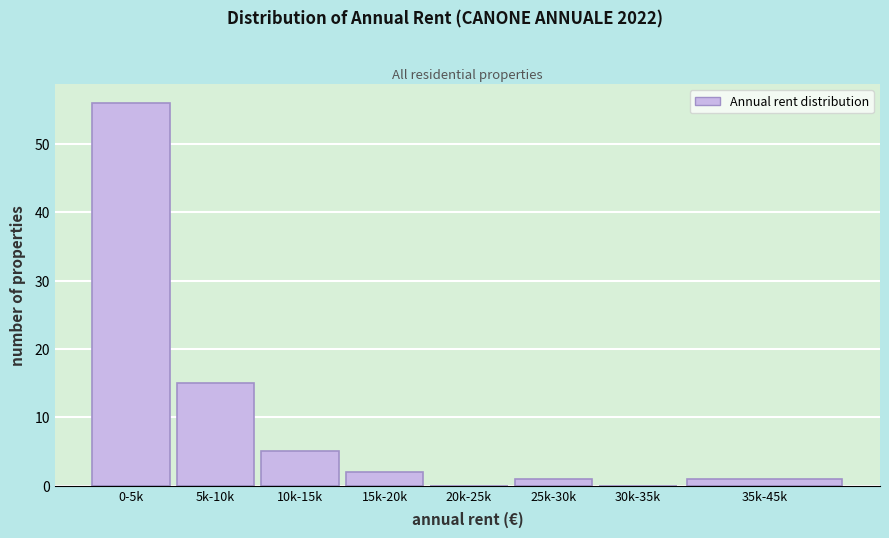

Reading right to left, transcribe all the data shown in this chart.

35k-45k=1	30k-35k=0	25k-30k=1	20k-25k=0	15k-20k=2	10k-15k=5	5k-10k=15	0-5k=56